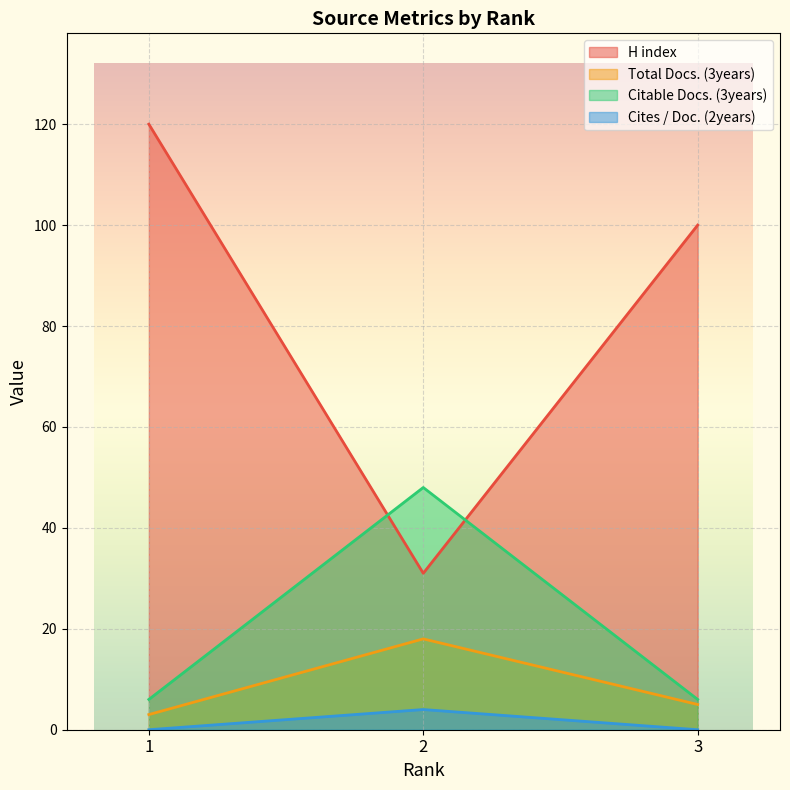

Which category has the highest value in the H index series?

1